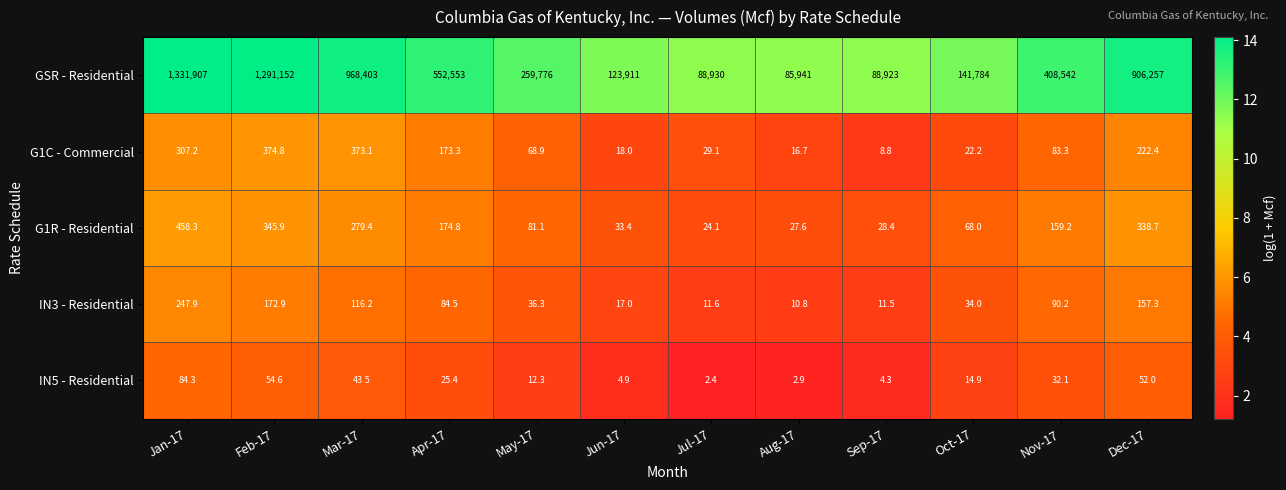

True or false: IN3 - Residential has a value of 11.5 at Sep-17.

True